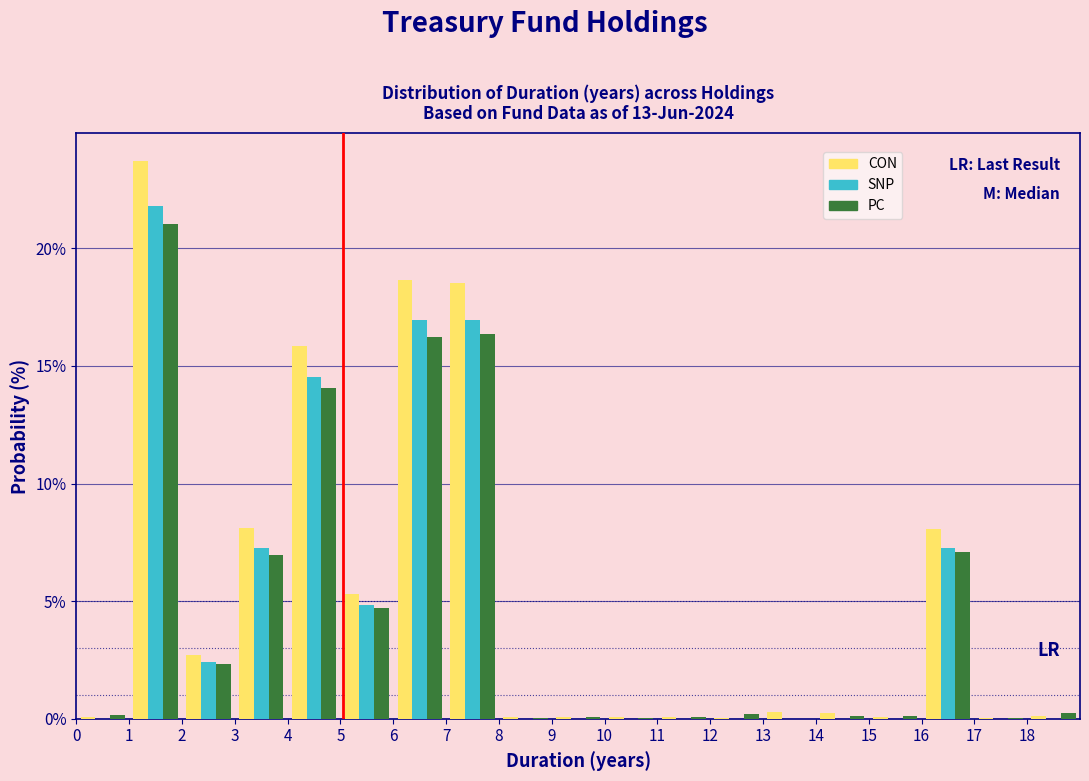

What is the height of the PC bar covering 5 to 6 on the x-axis? The values are not printed on the chart, so give them approximately, as read against the axis.

4.5